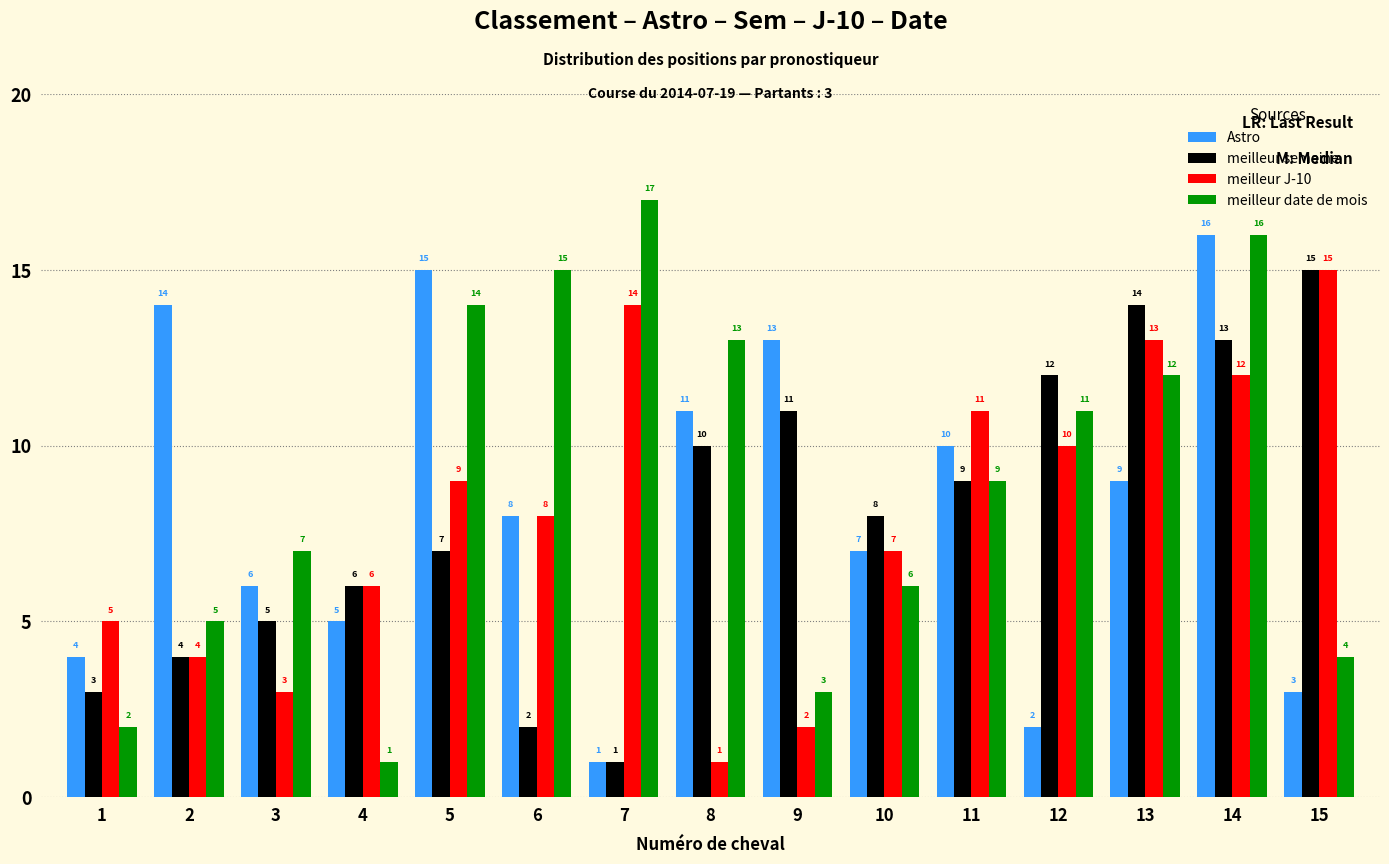

What is the sum of all meilleur J-10 values?

120